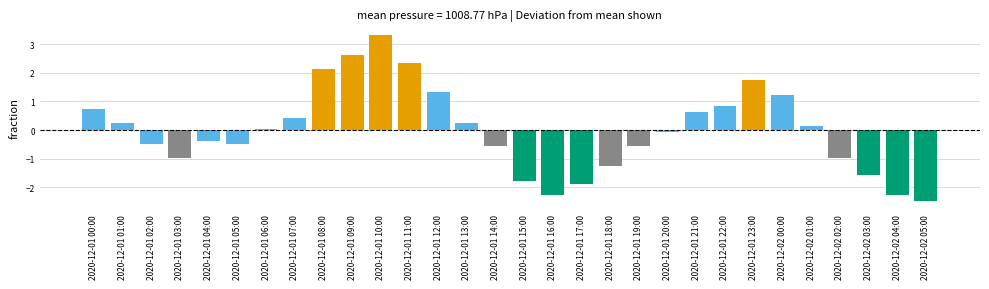

How many positive values are there?

15